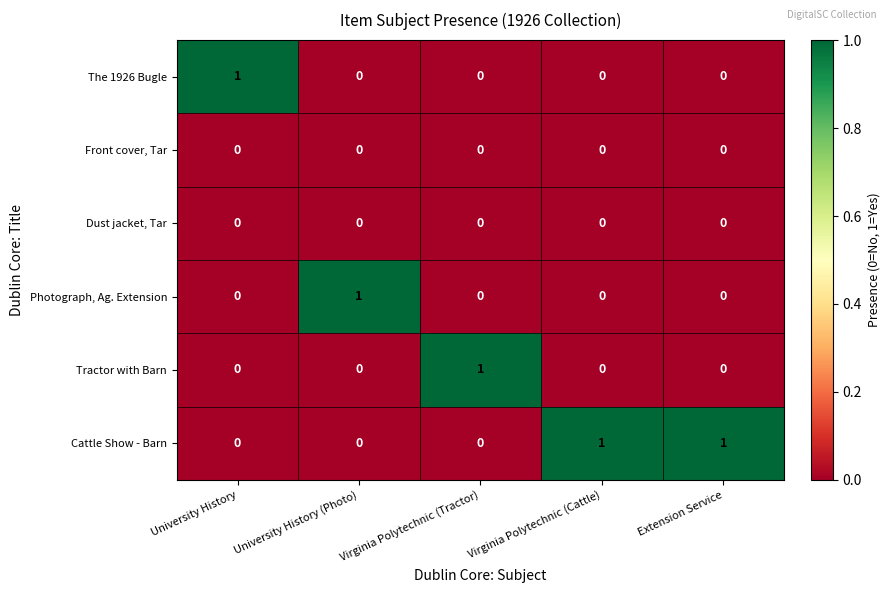

Which series has the largest total across all categories?

Cattle Show - Barn